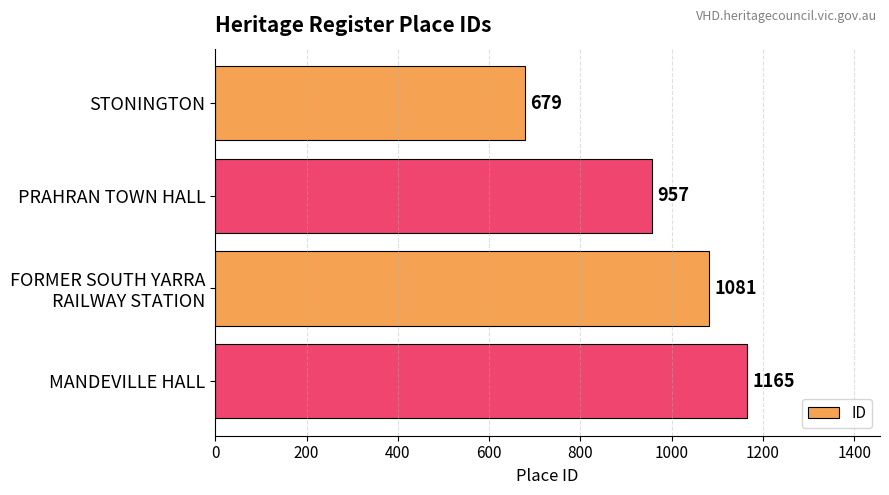

Which category has the highest value across all series?

MANDEVILLE HALL